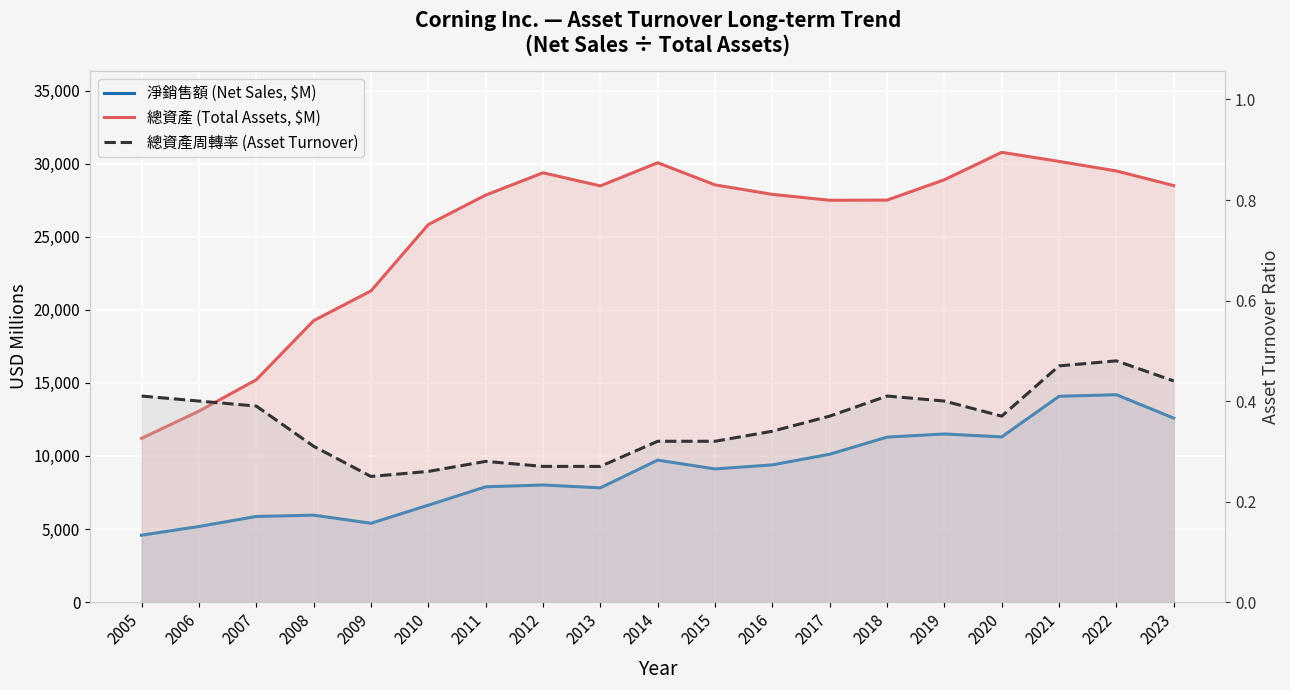

Is it true that 總資產周轉率 (Asset Turnover) equals 0.1 at 2007?

False